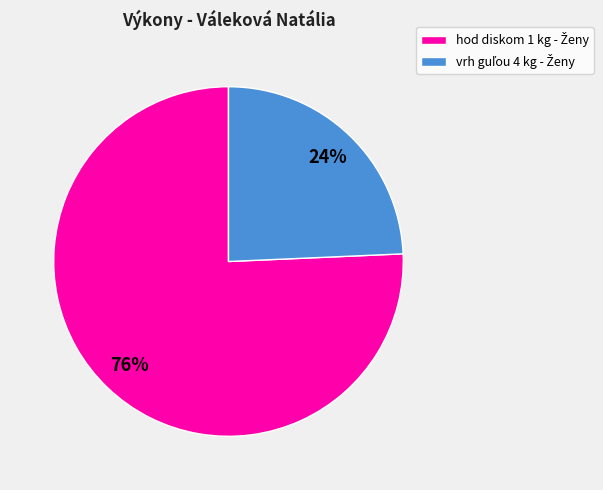

To the nearest percent, what is the average slice percentage?

50%